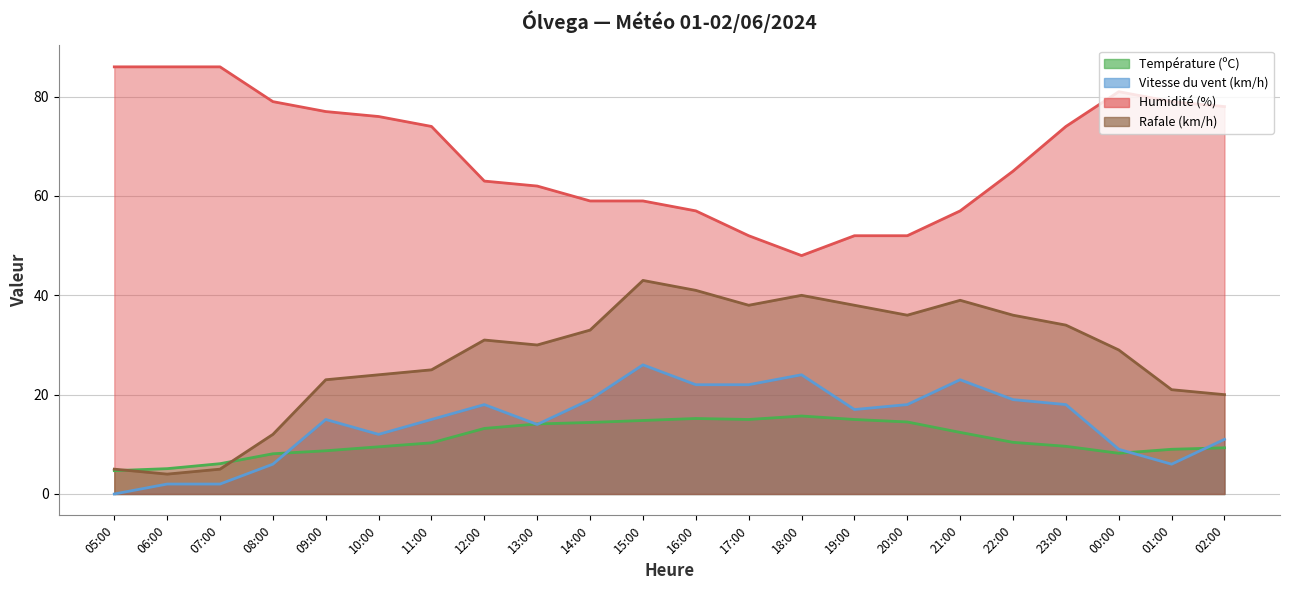

What is the difference between the Humidité (%) values at 13:00 and 14:00?

3.0